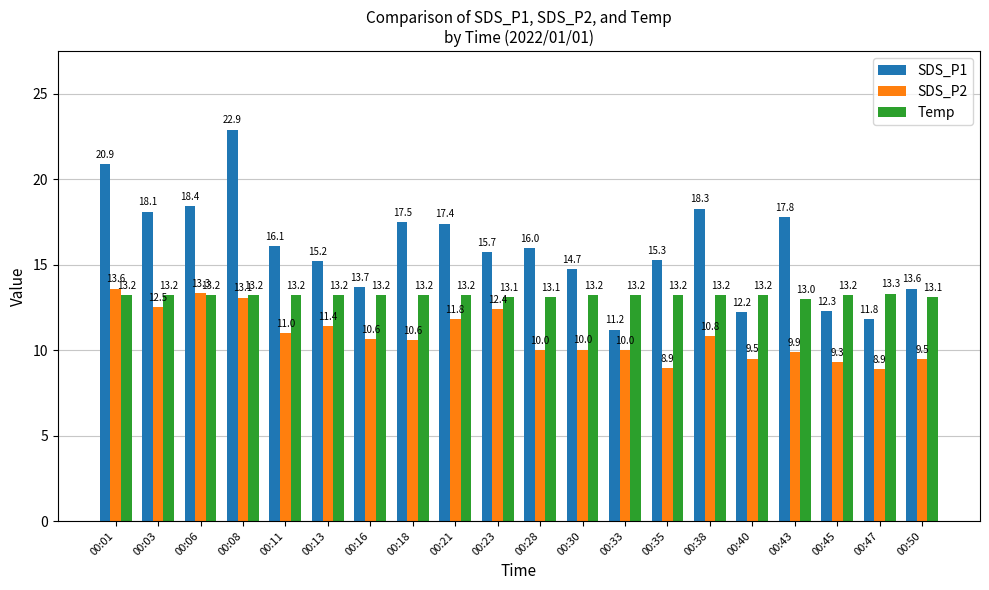

Which series has the largest total across all categories?

SDS_P1